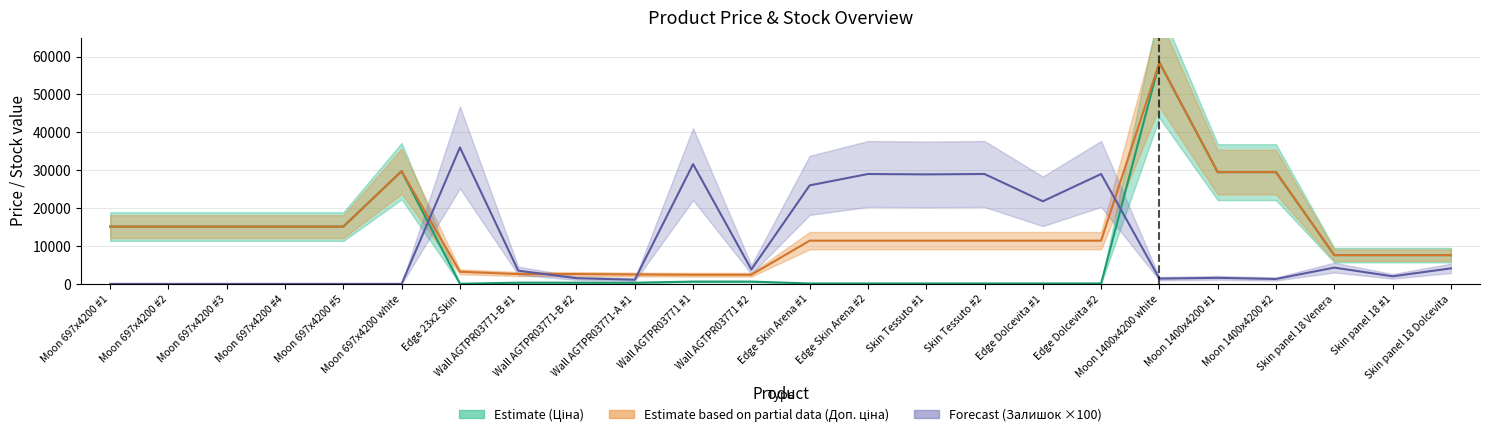

True or false: Estimate based on partial data (Доп. ціна) and Estimate (Ціна) intersect in this chart.

False